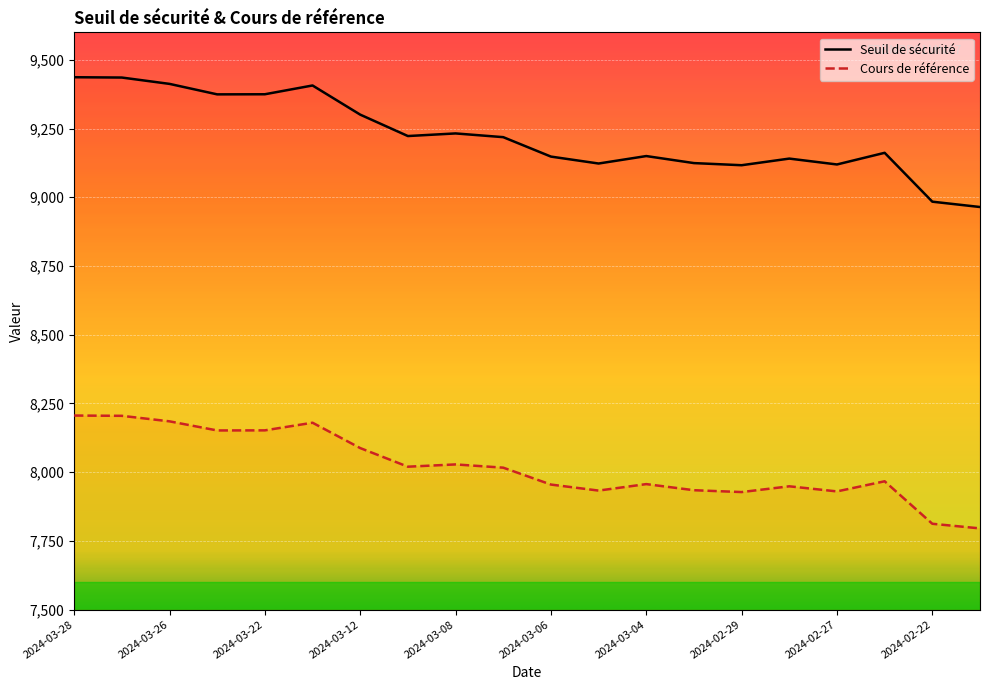

Rank the categories by Cours de référence value from lowest to highest.

2024-02-21, 2024-02-22, 2024-02-29, 2024-02-27, 2024-03-05, 2024-03-01, 2024-02-28, 2024-03-06, 2024-03-04, 2024-02-23, 2024-03-07, 2024-03-11, 2024-03-08, 2024-03-12, 2024-03-25, 2024-03-22, 2024-03-21, 2024-03-26, 2024-03-27, 2024-03-28